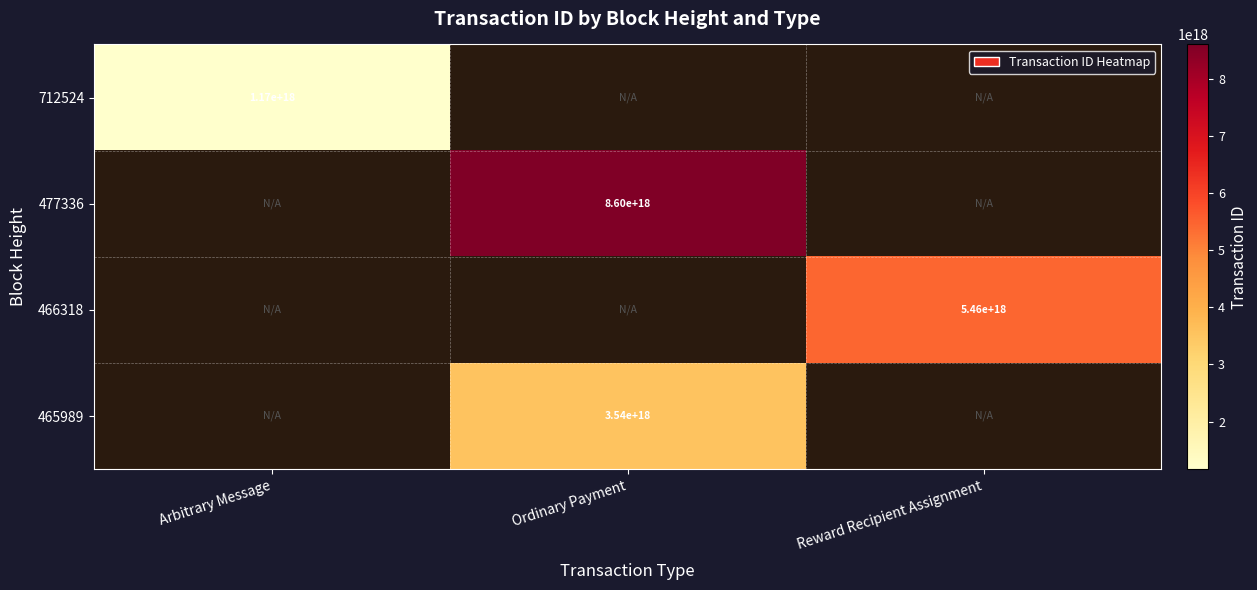

The value of 466318 at Reward Recipient Assignment is 3500147708883403264. True or false?

False